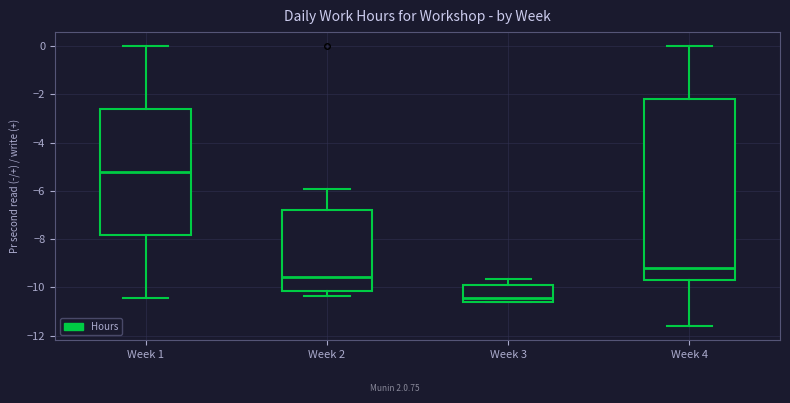

Reading left to right, read every box against the y-axis: the position of its median line, the range the box covers, and the ends of its whiskers. The values are not printed on the chart, so give them approximately, as read against the axis.

Week 1: median -5.2, box -7.8 to -2.6, whiskers -10.4 to 0.0
Week 2: median -9.6, box -10.2 to -6.8, whiskers -10.4 to -6.0
Week 3: median -10.4, box -10.6 to -10.0, whiskers -10.6 to -9.6
Week 4: median -9.2, box -9.8 to -2.2, whiskers -11.6 to 0.0